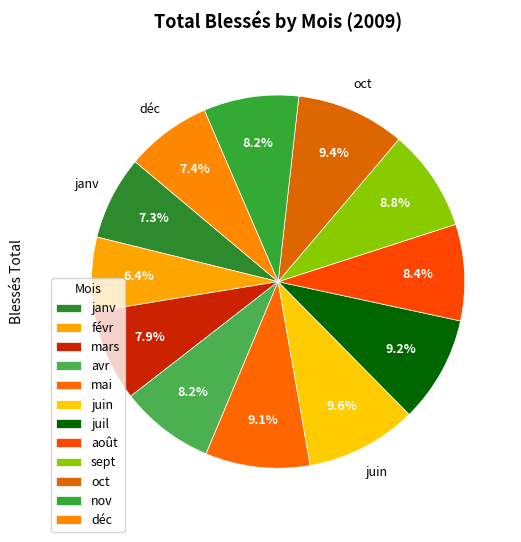

What is the change in value from juil to déc?

-1646